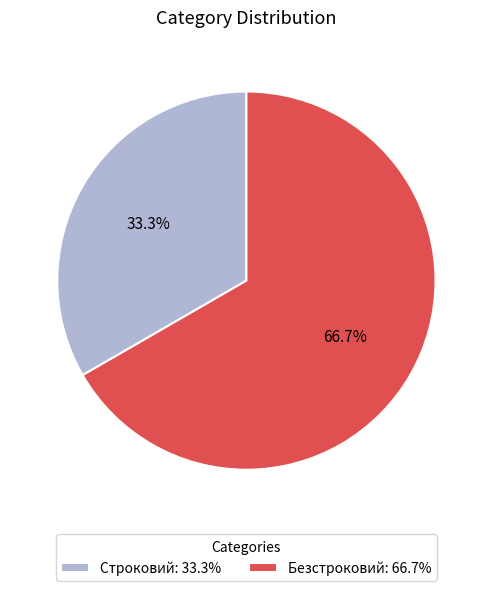

To the nearest percent, what portion does Безстроковий represent?

67%